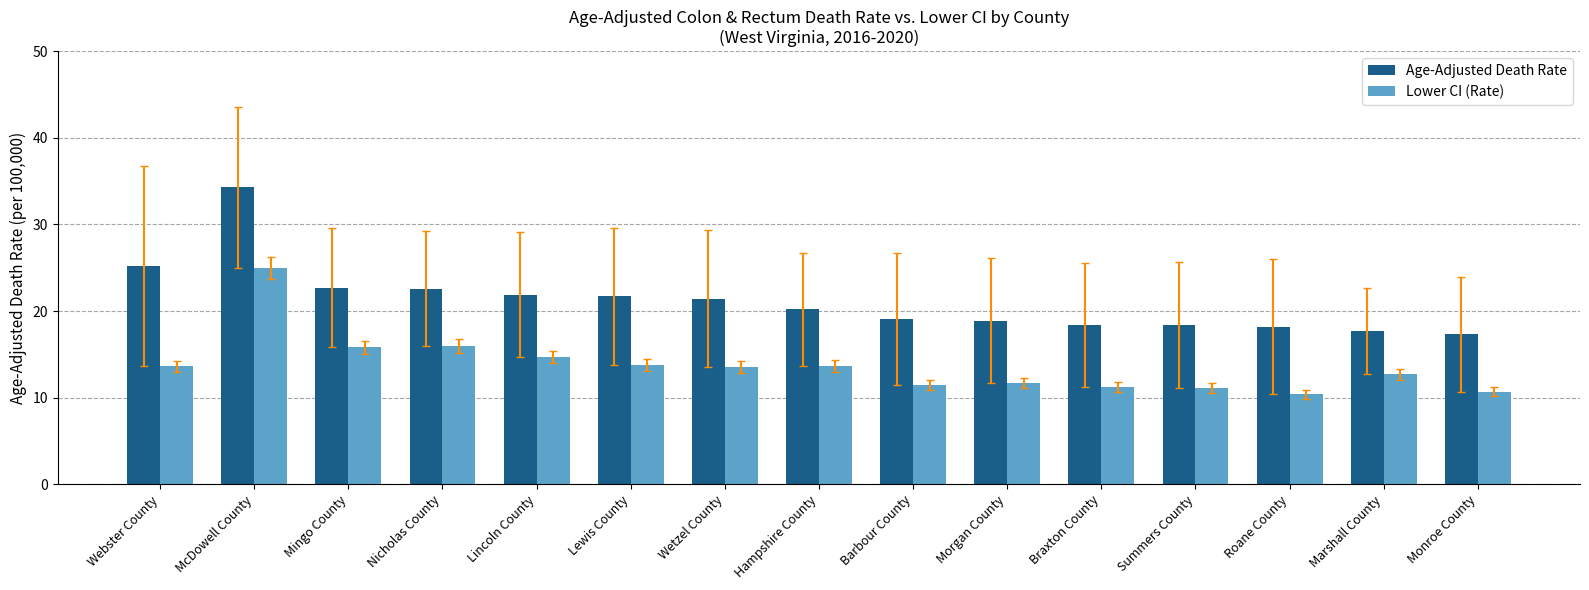

What is the difference between the second highest and second lowest values in the Age-Adjusted Death Rate series?

7.5